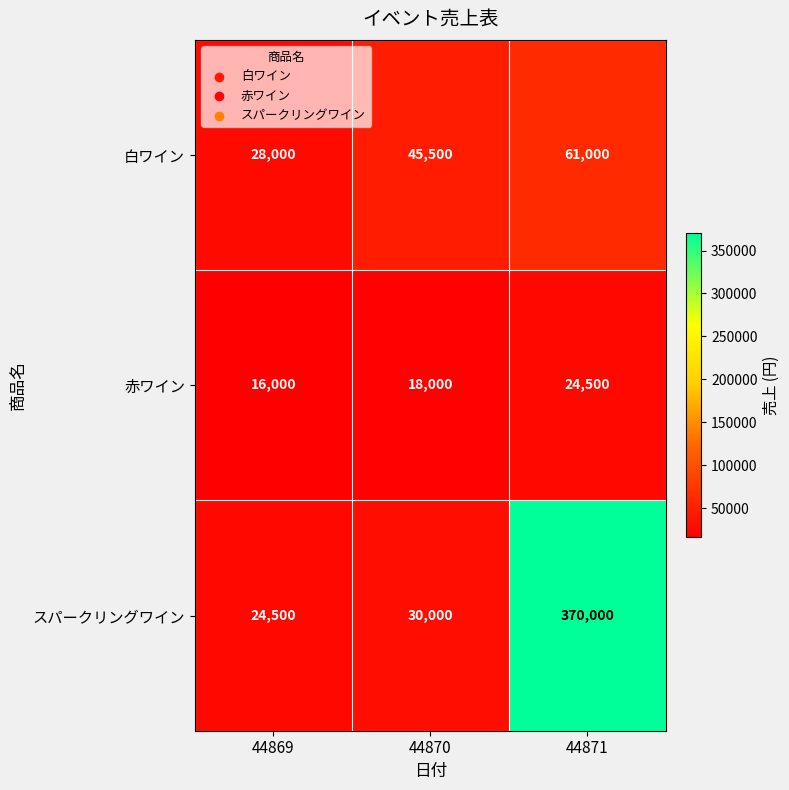

Which category has the highest value in the 赤ワイン series?

44871